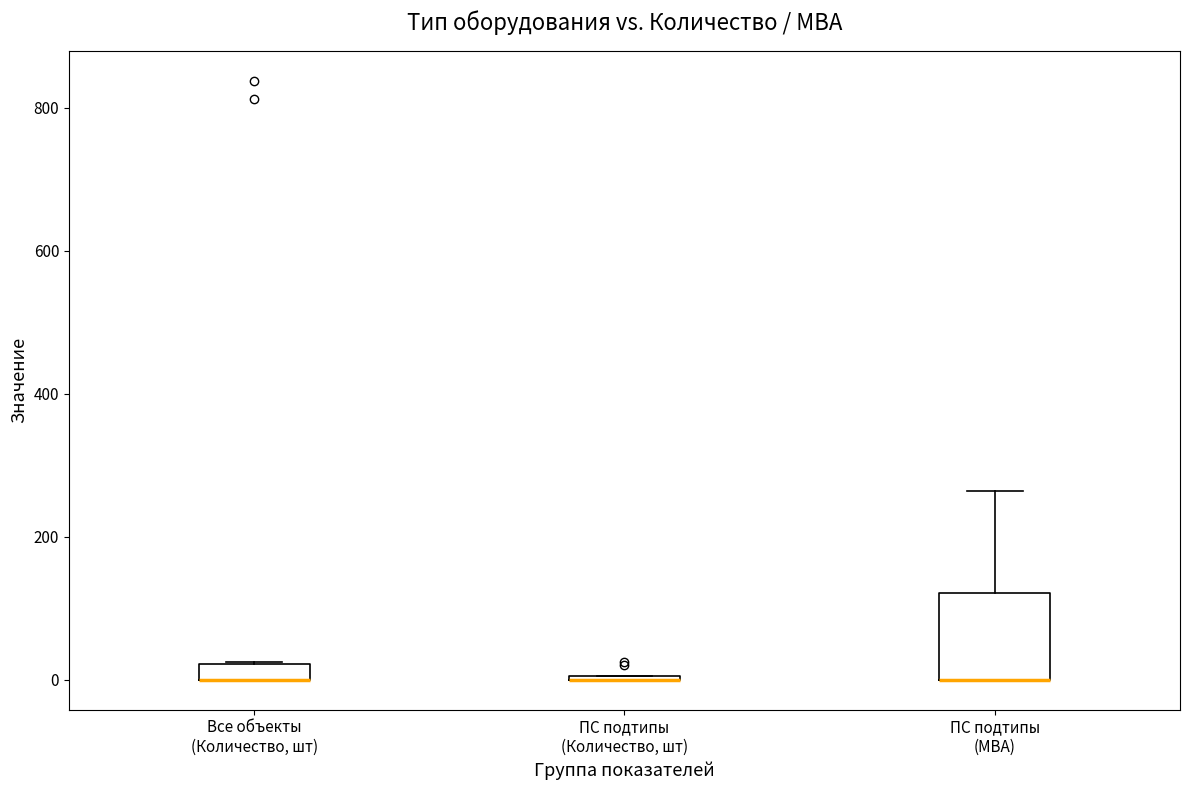

Where is the lower edge of the box for Все объекты (Количество, шт) on the y-axis? The values are not printed on the chart, so give them approximately, as read against the axis.

0